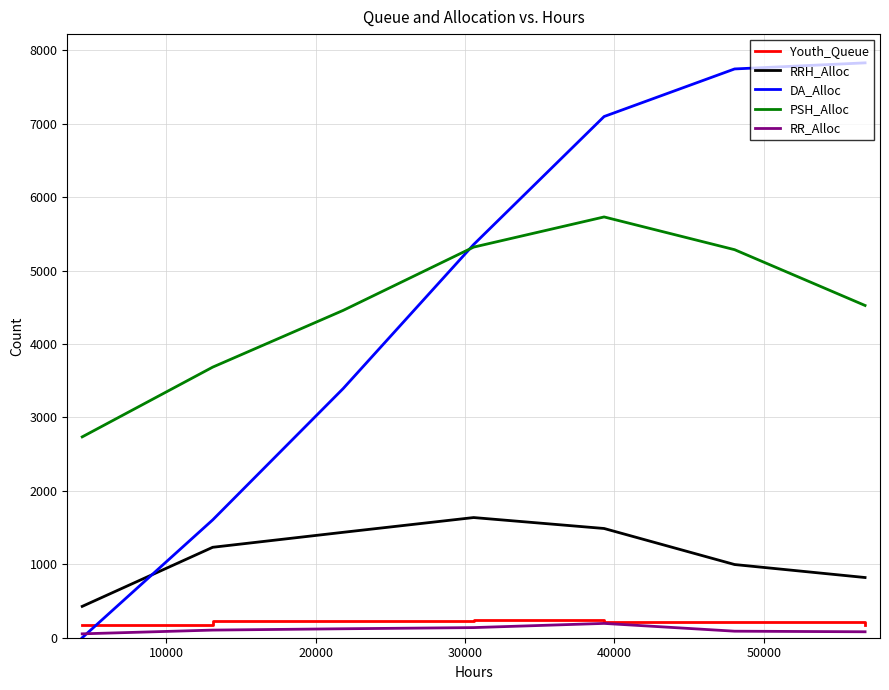

What is the greatest value displayed?

7831